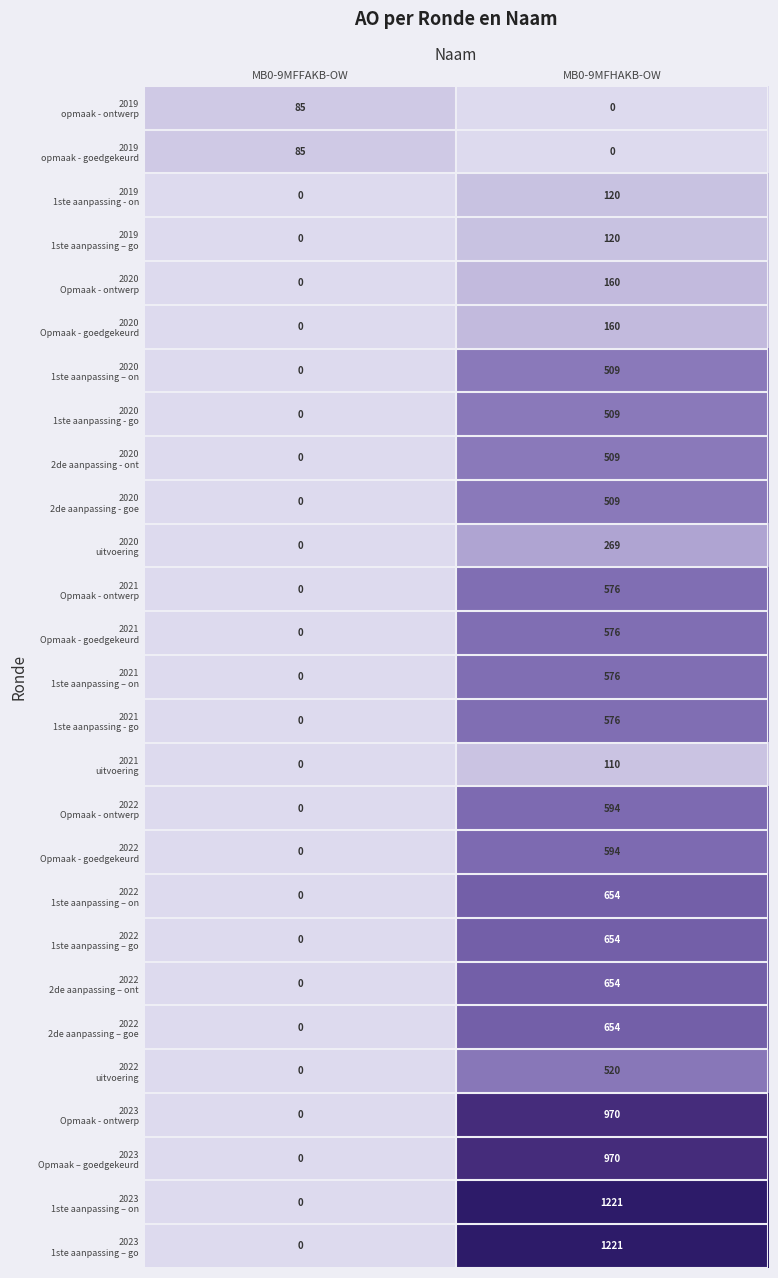

At which category is the sum across all series the highest?

MB0-9MFHAKB-OW